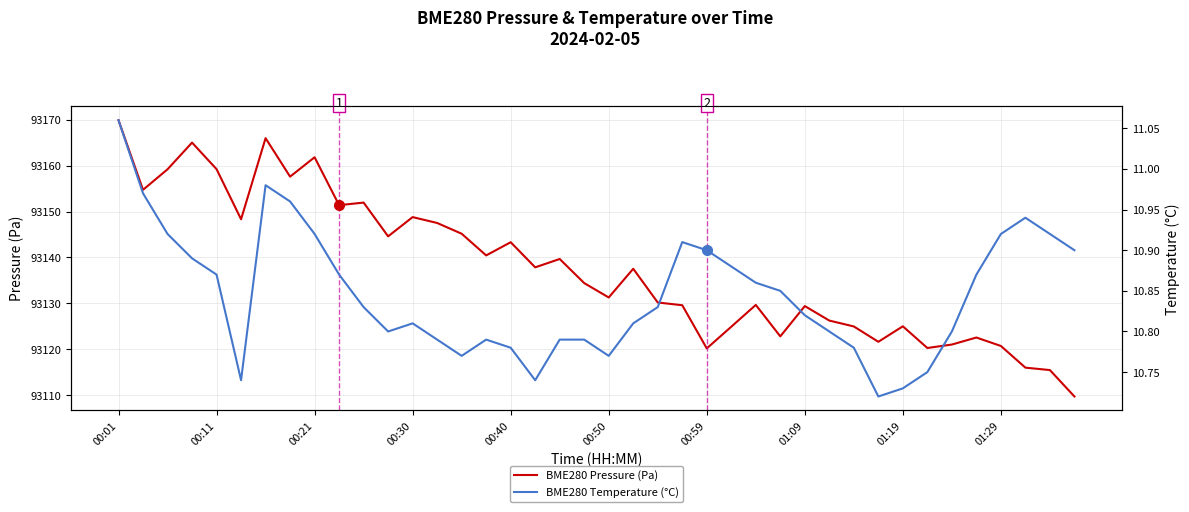

What is the highest value of the BME280 Pressure (Pa) series?

93169.9